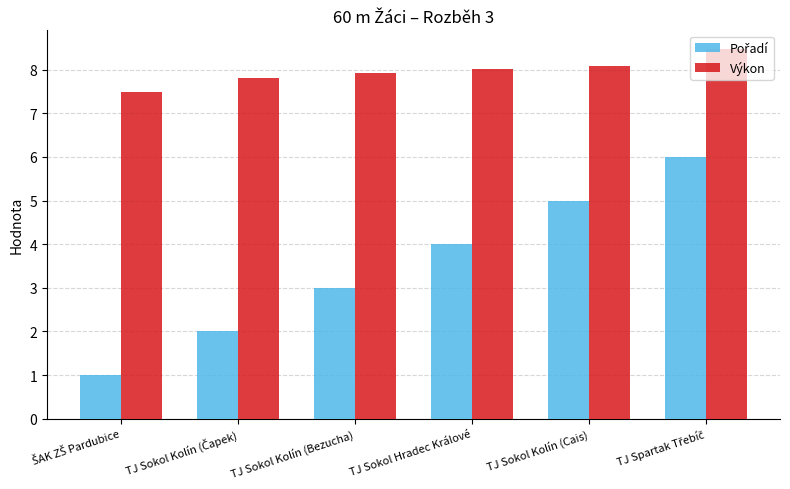

What is the sum of all Výkon values?

47.8